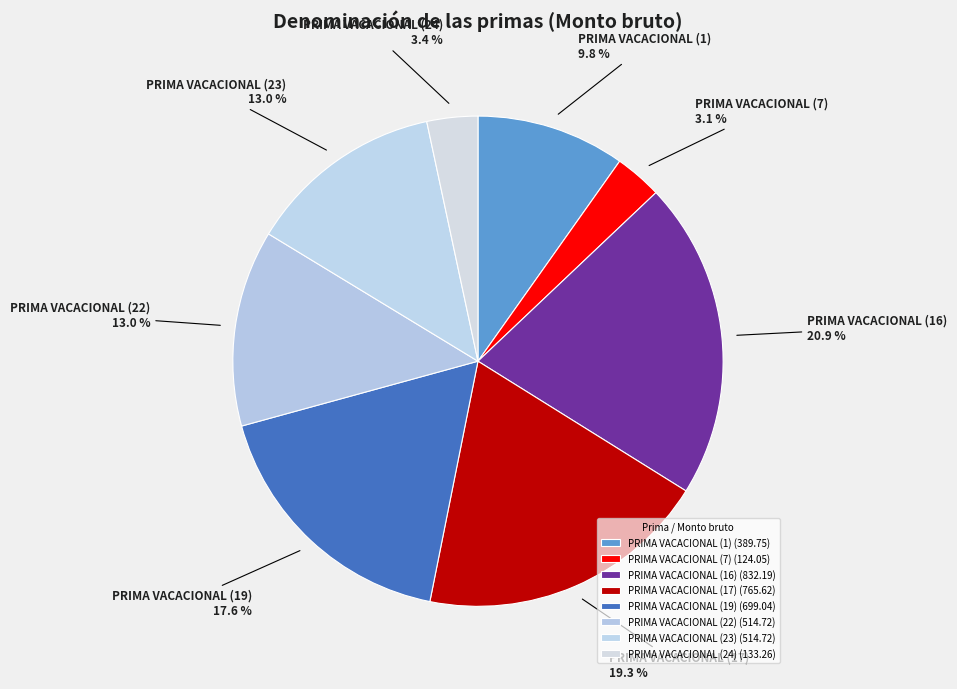

What percentage is the PRIMA VACACIONAL (7) slice, to the nearest percent?

3%